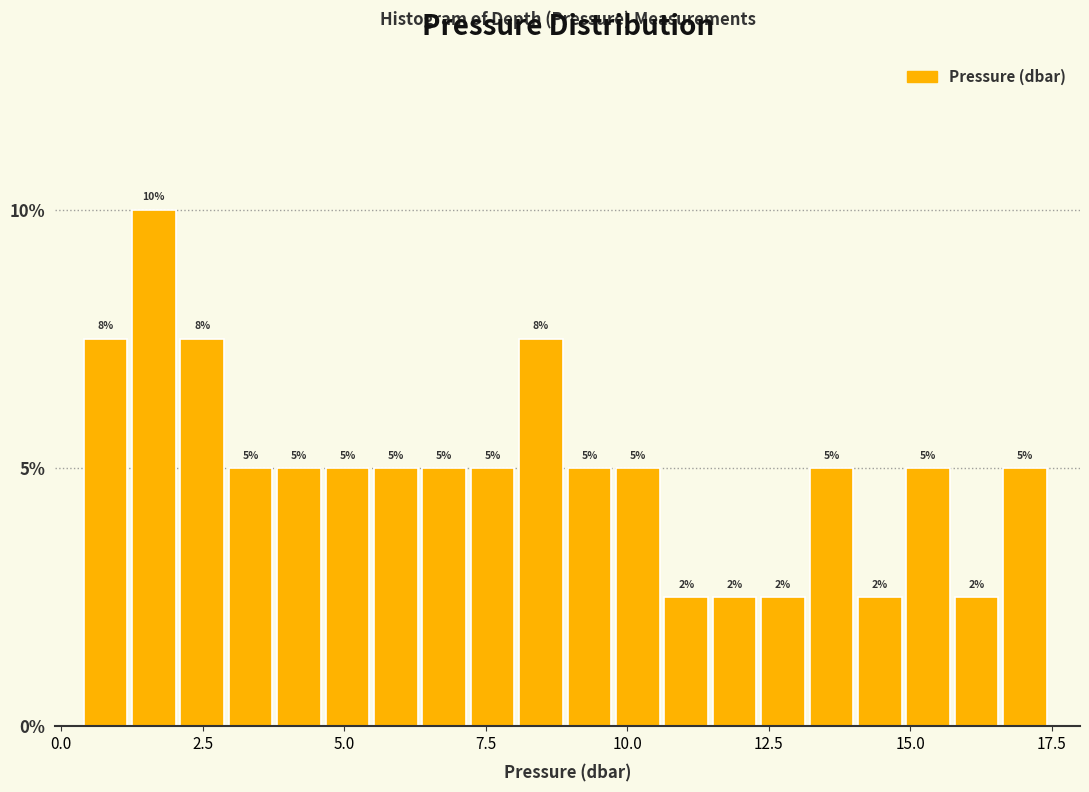

Read against the x-axis, roughly where is the centre of the tallest bar?

1.5